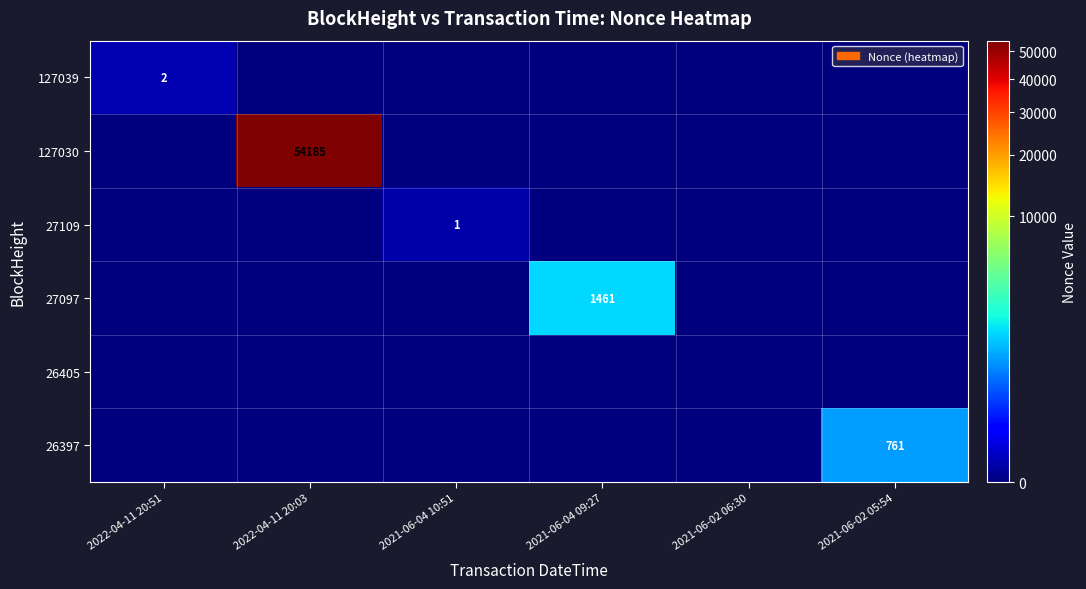

The value of 27097 at 2021-06-04 09:27 is 2586. True or false?

False